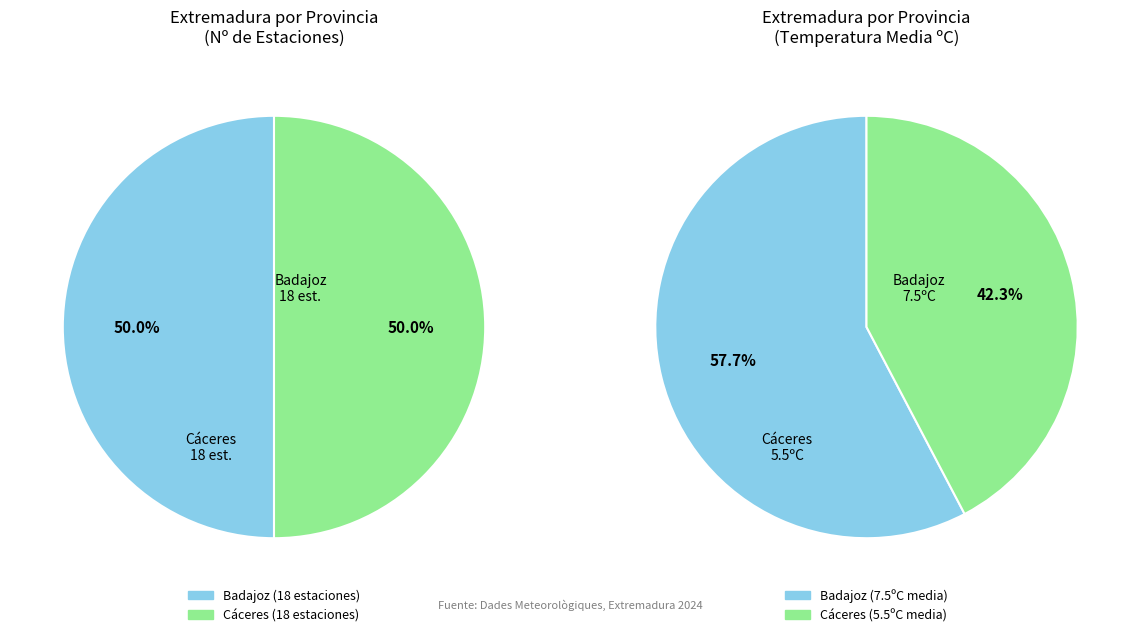

What is the majority slice?

Badajoz